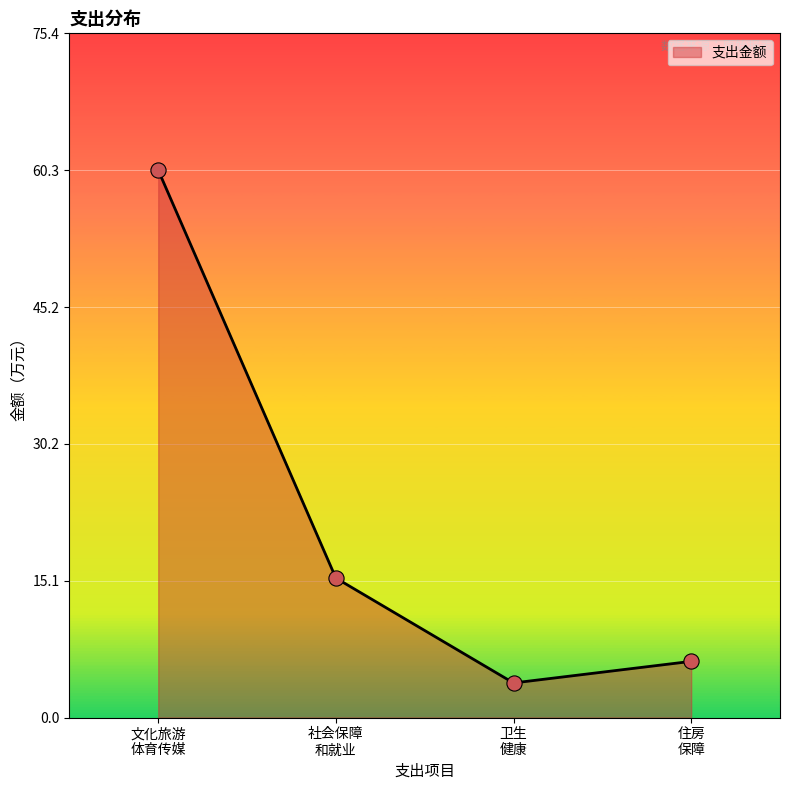

What is the difference between the maximum and minimum values?

56.5